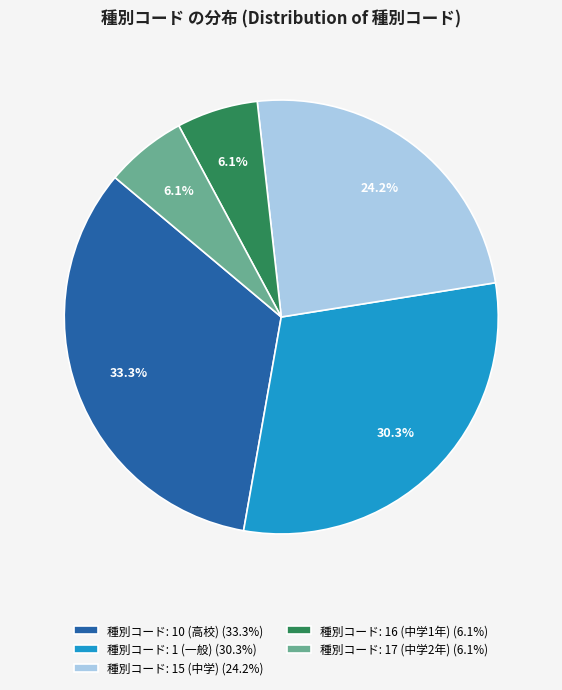

What is the total percentage of 種別コード: 1 (一般) (30.3%) and 種別コード: 17 (中学2年) (6.1%)?

36.4%